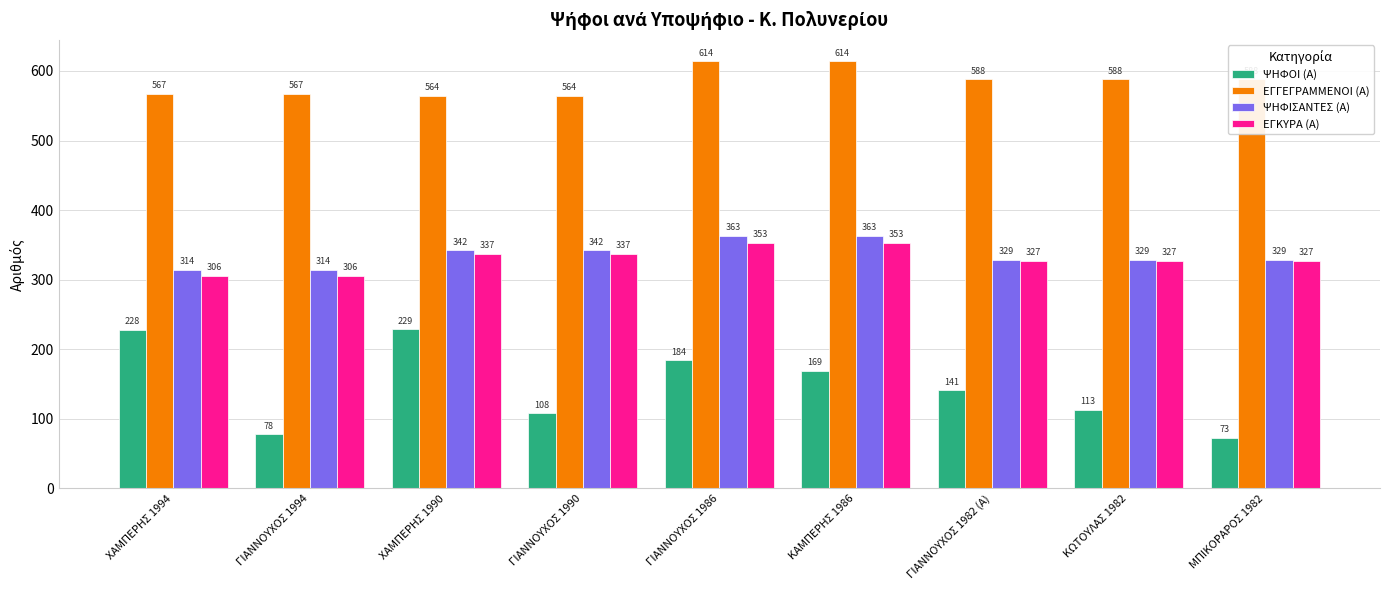

Which series has the largest total across all categories?

ΕΓΓΕΓΡΑΜΜΕΝΟΙ (Α)